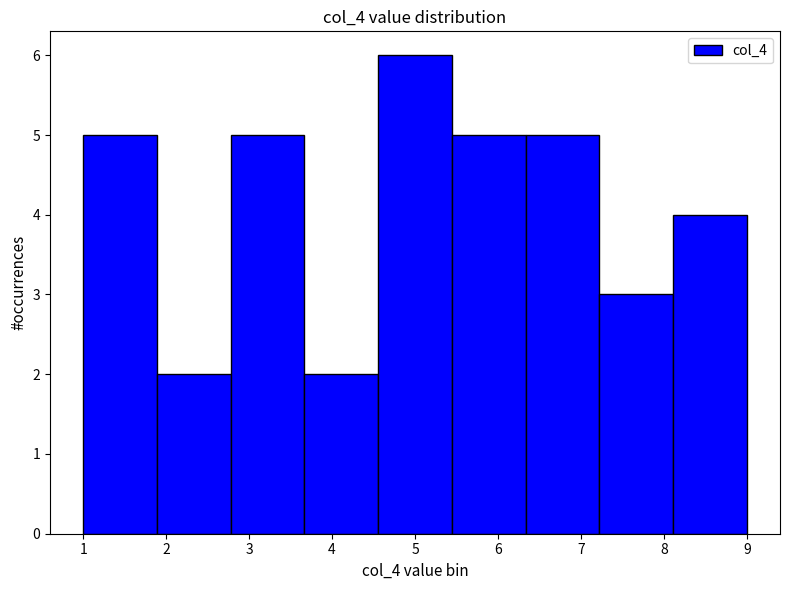

What is the height of the bar covering 4.6 to 5.4 on the x-axis? Neither the bar edges nor the heights are printed on the chart, so give them approximately, as read against the axes.

6